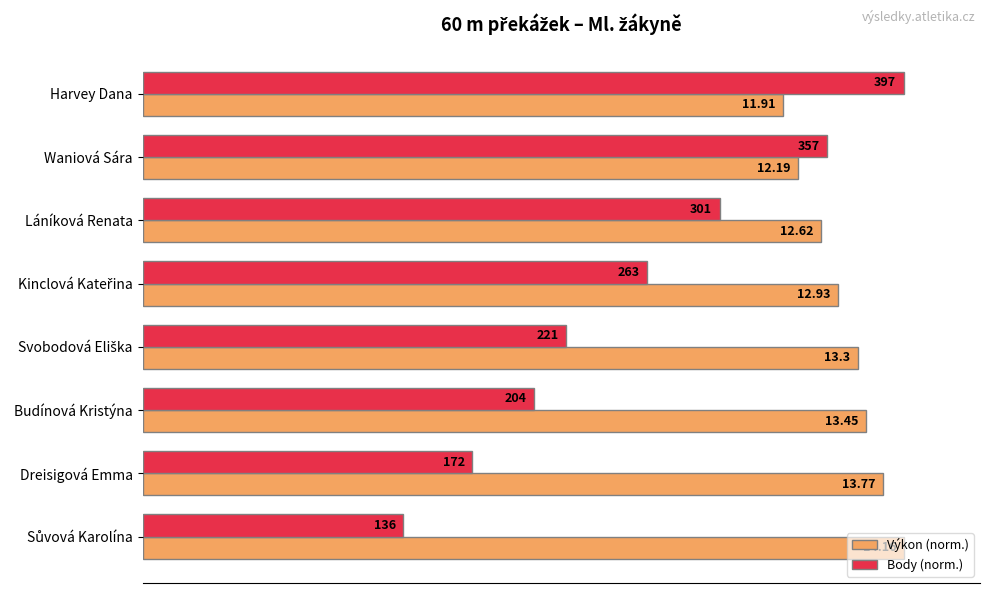

What are all the series names shown in the legend?

Výkon (norm.), Body (norm.)